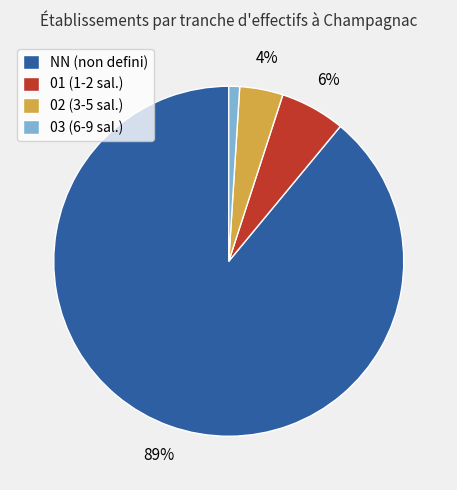

Do NN (non defini) and 03 (6-9 sal.) together represent more than half of the pie?

Yes